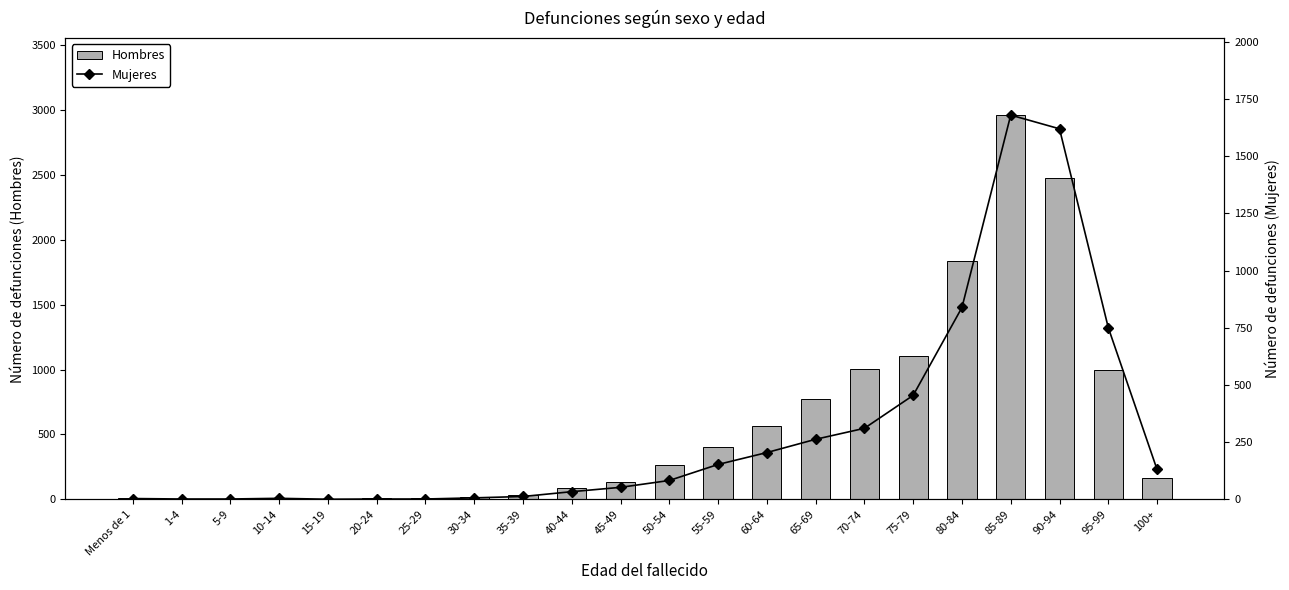

At how many categories does at least one series exceed 857?

6